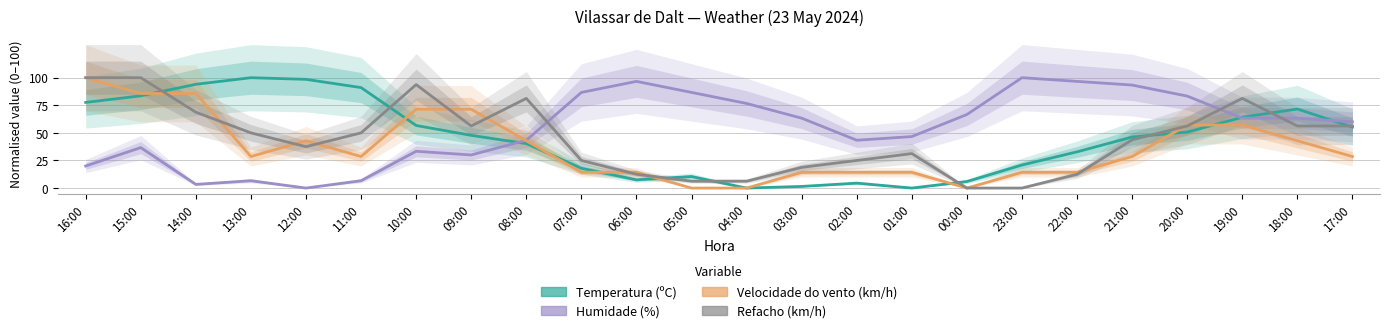

Is the value of Temperatura (ºC) at 13:00 greater than the value of Refacho (km/h) at 15:00?

No